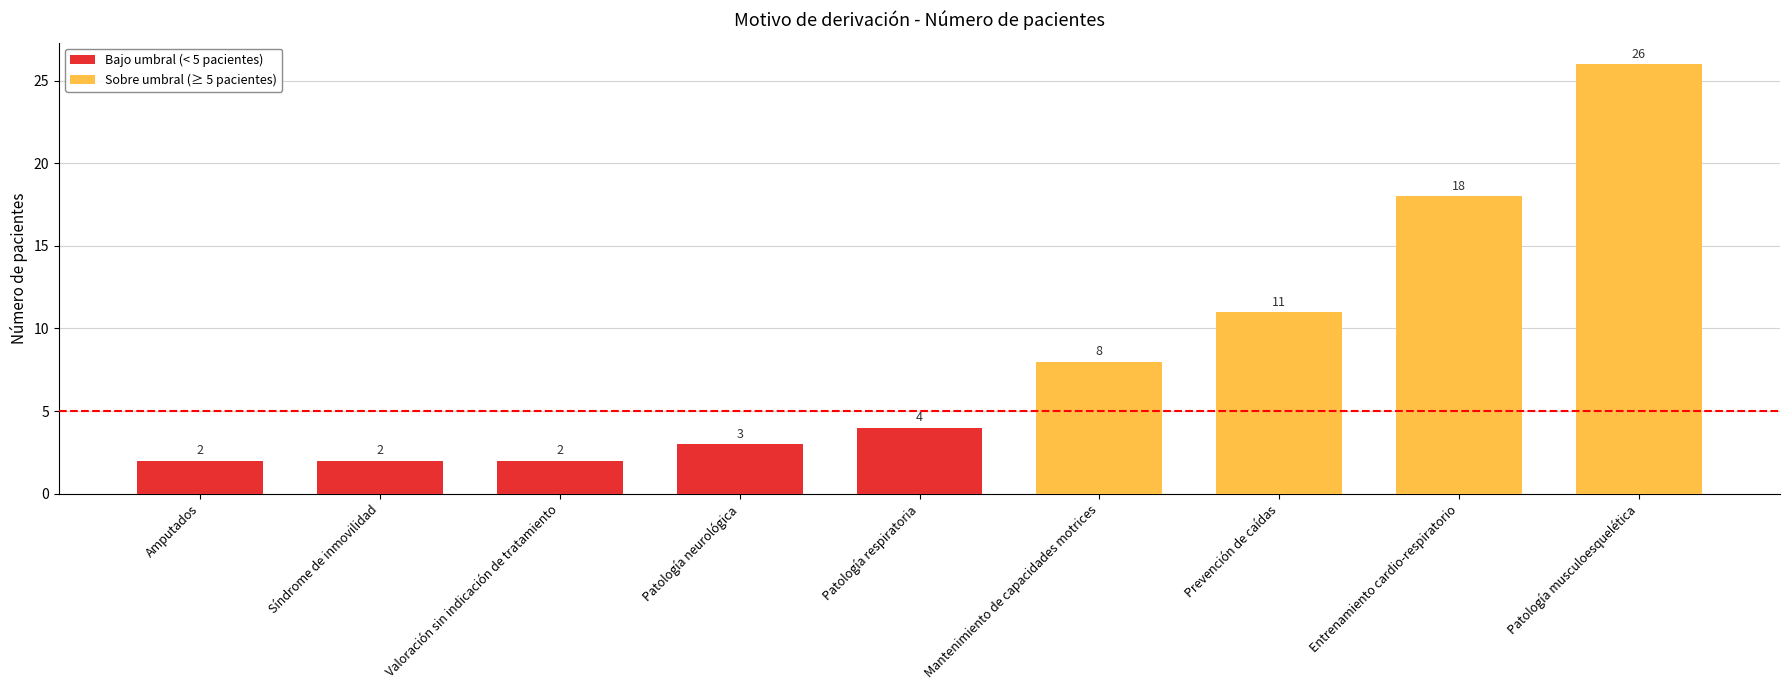

What is the sum of all values?

76